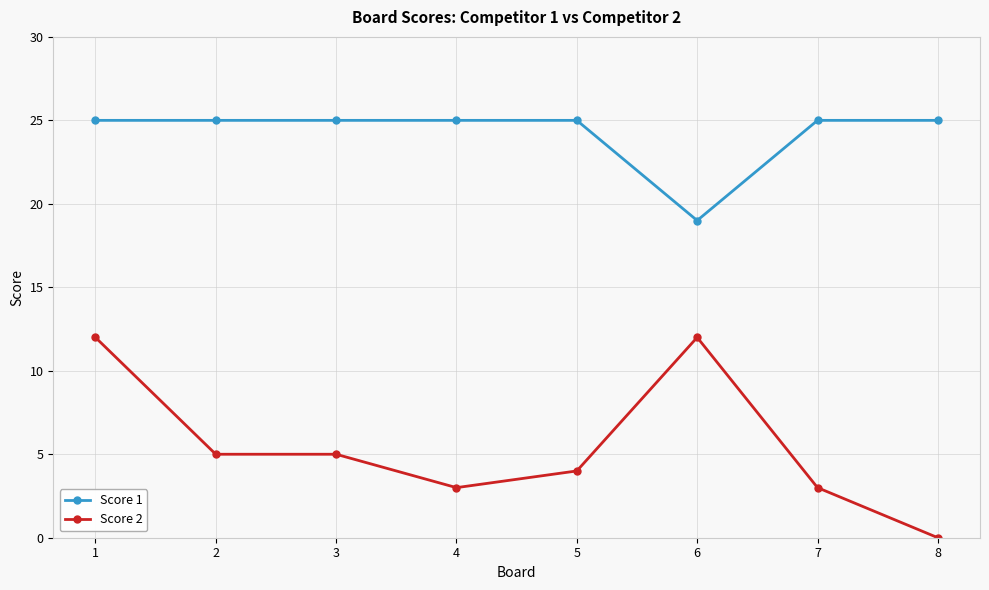

Rank the series at 2 from highest to lowest value.

Score 1, Score 2